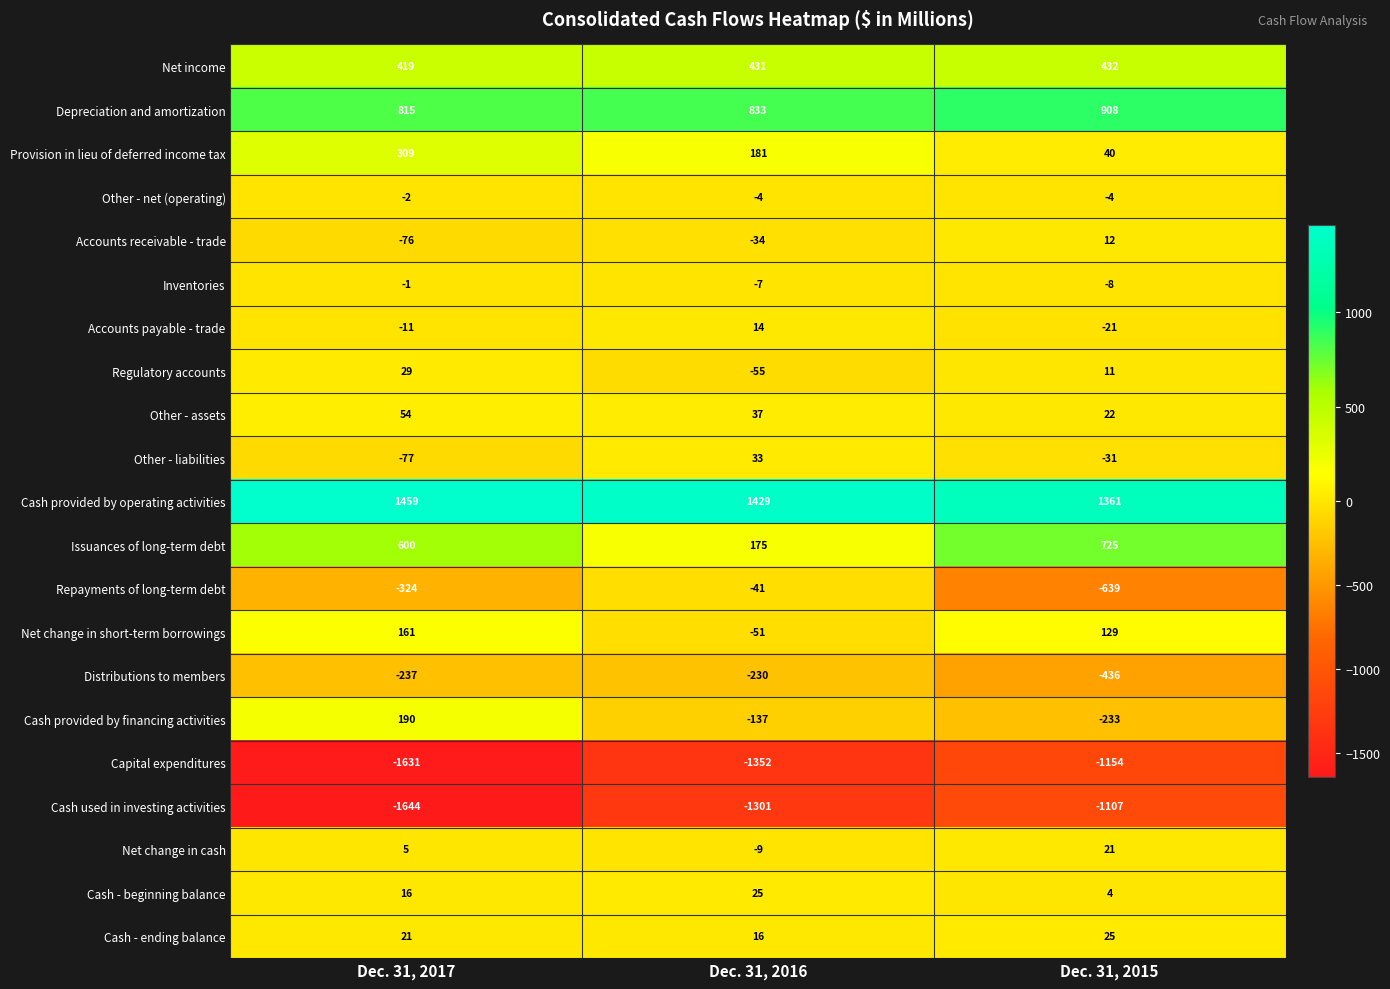

What is the spread (max minus min) of values at Dec. 31, 2017?

3103